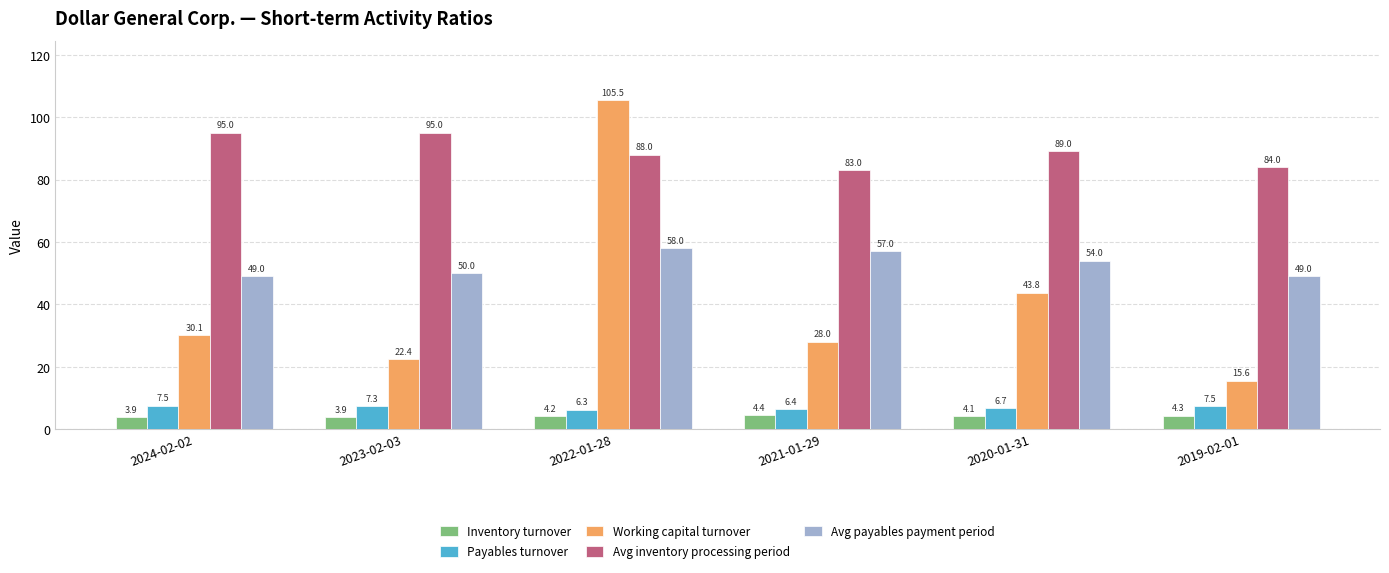

How many Payables turnover values are between 6 and 7?

3